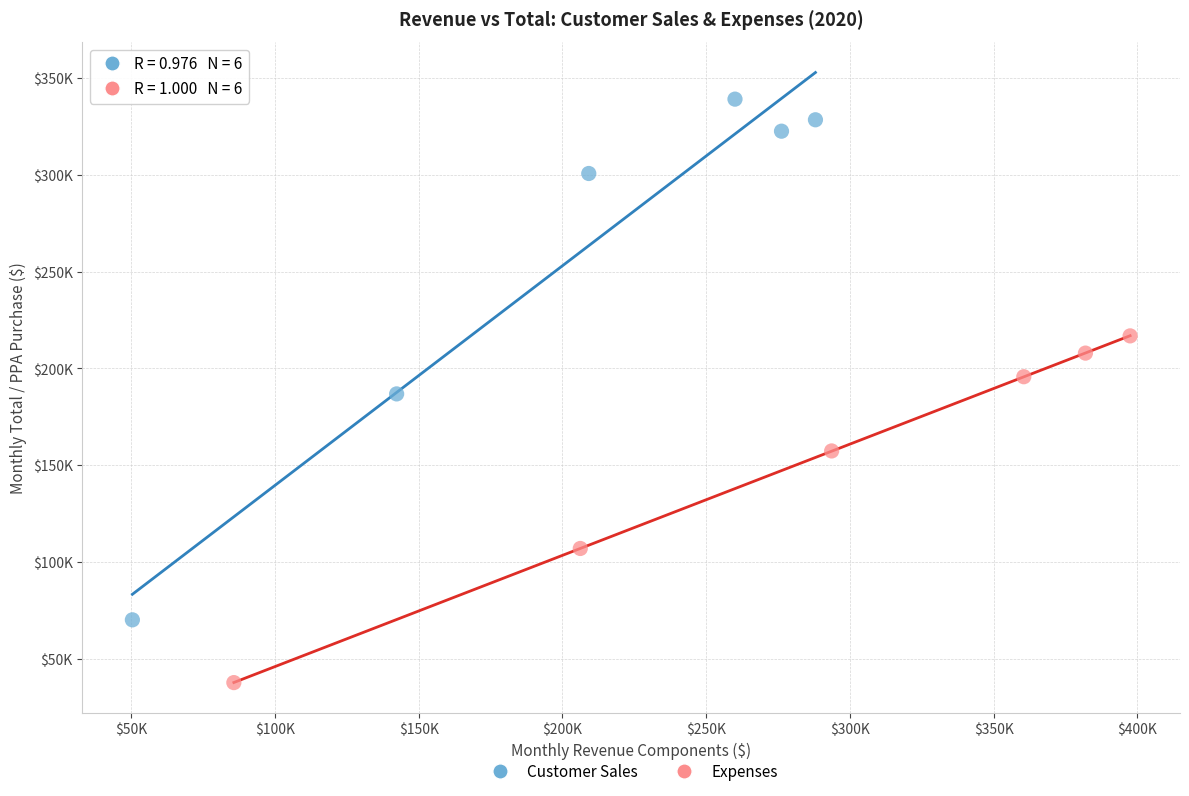

What are all the series names shown in the legend?

Customer Sales, Expenses